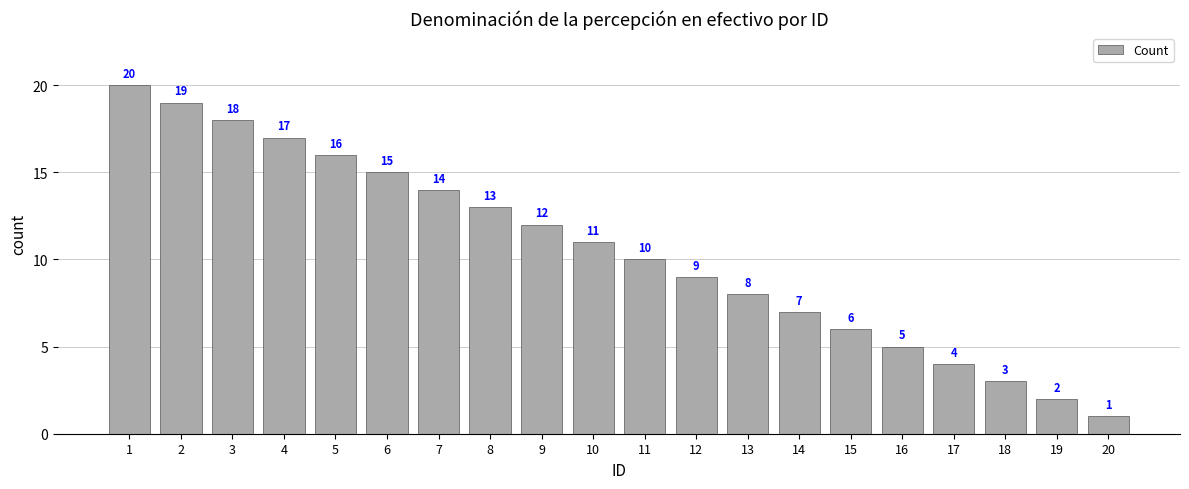

What is the value of the 17th bar from the left?

4